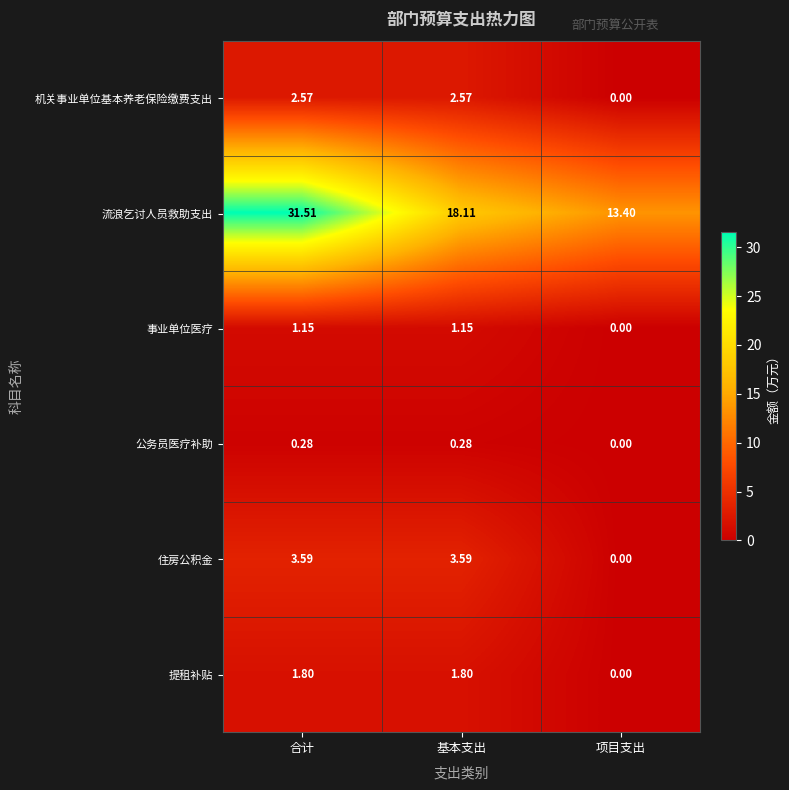

Where is 公务员医疗补助 nearest to the value 0?

项目支出